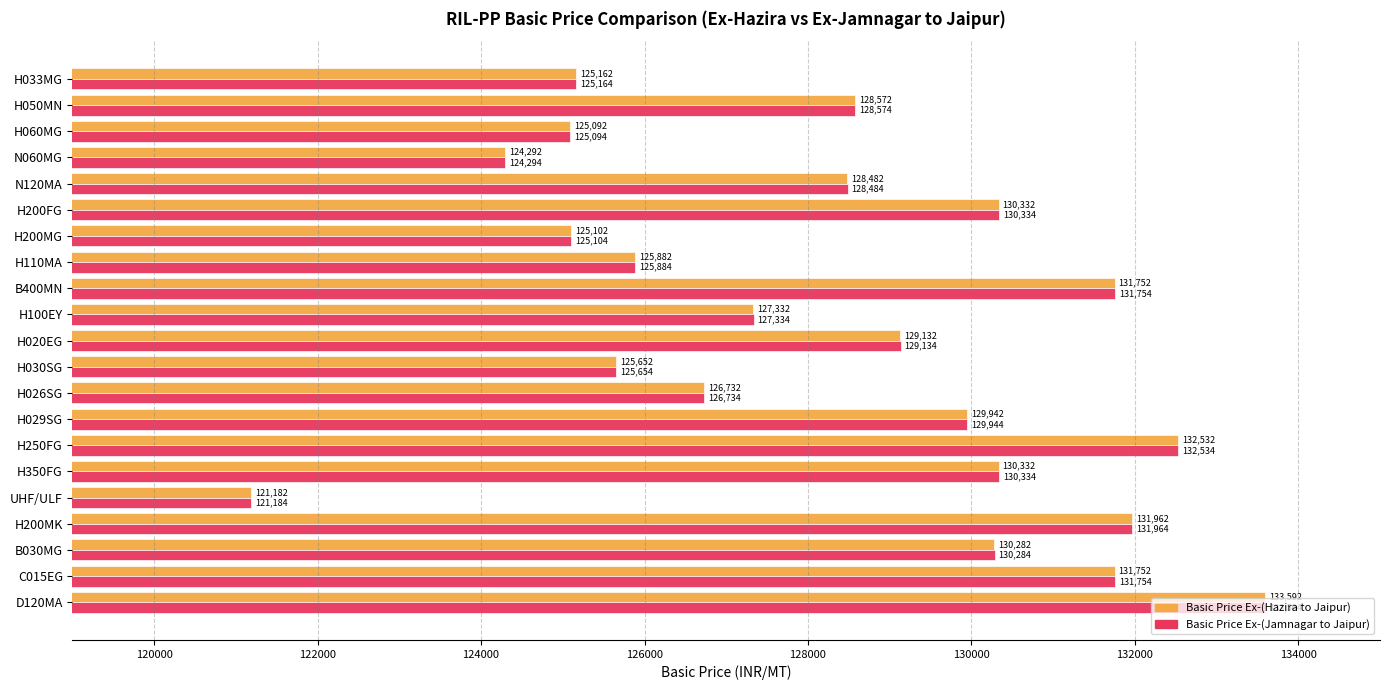

What is the greatest value displayed?

133594